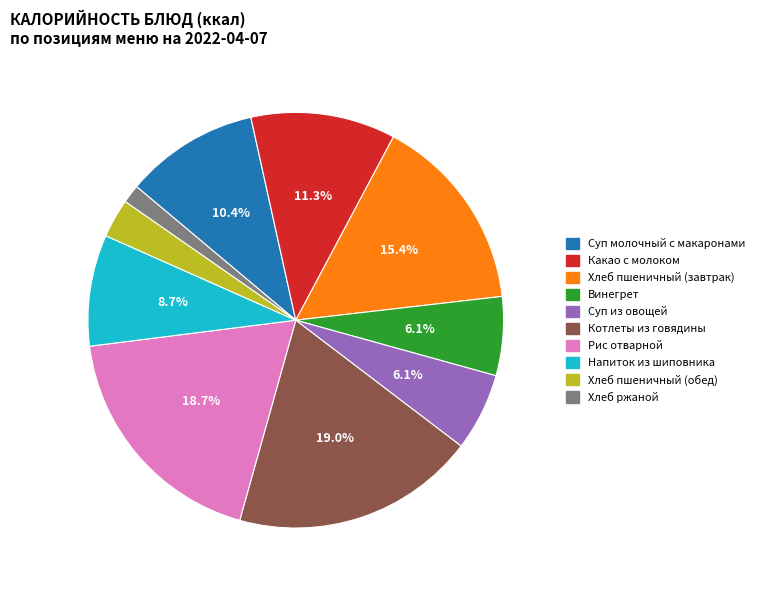

Which category has the smallest portion of the pie?

Хлеб ржаной